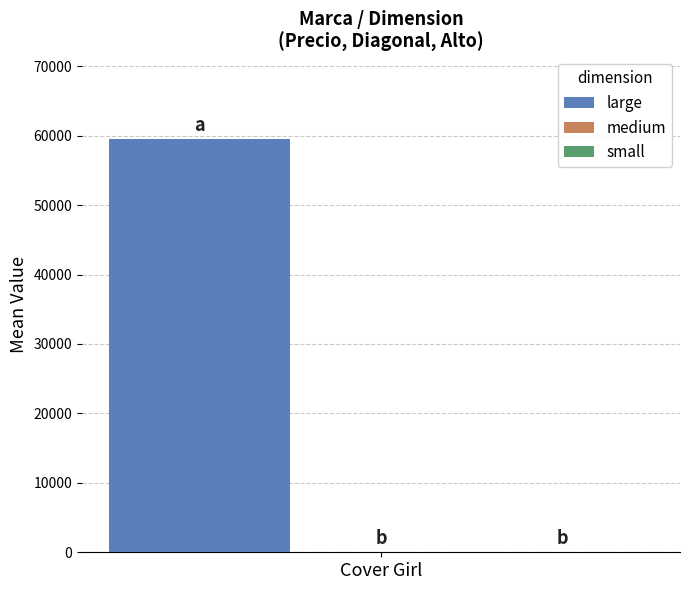

What is the greatest value displayed?

59500